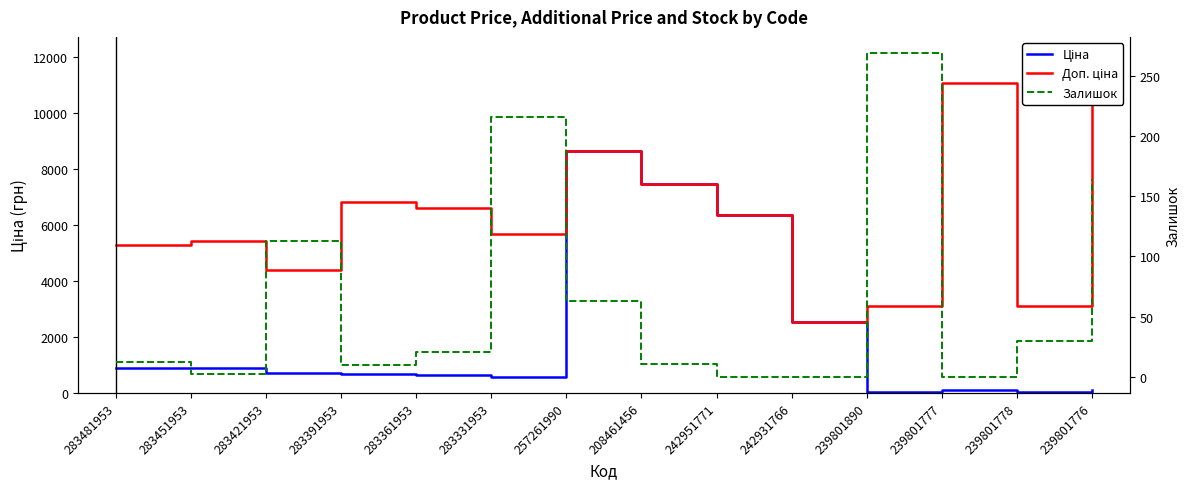

What is the label of the 13th point from the right?

283451953